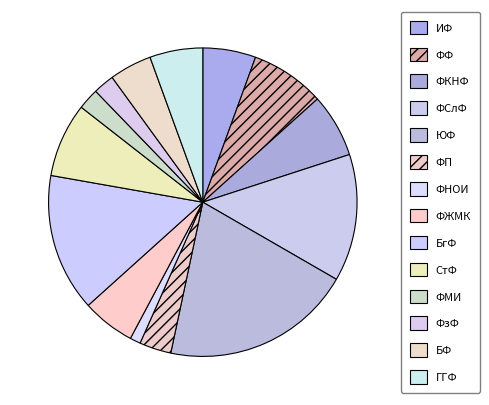

True or false: ИФ accounts for 1% of the total.

False